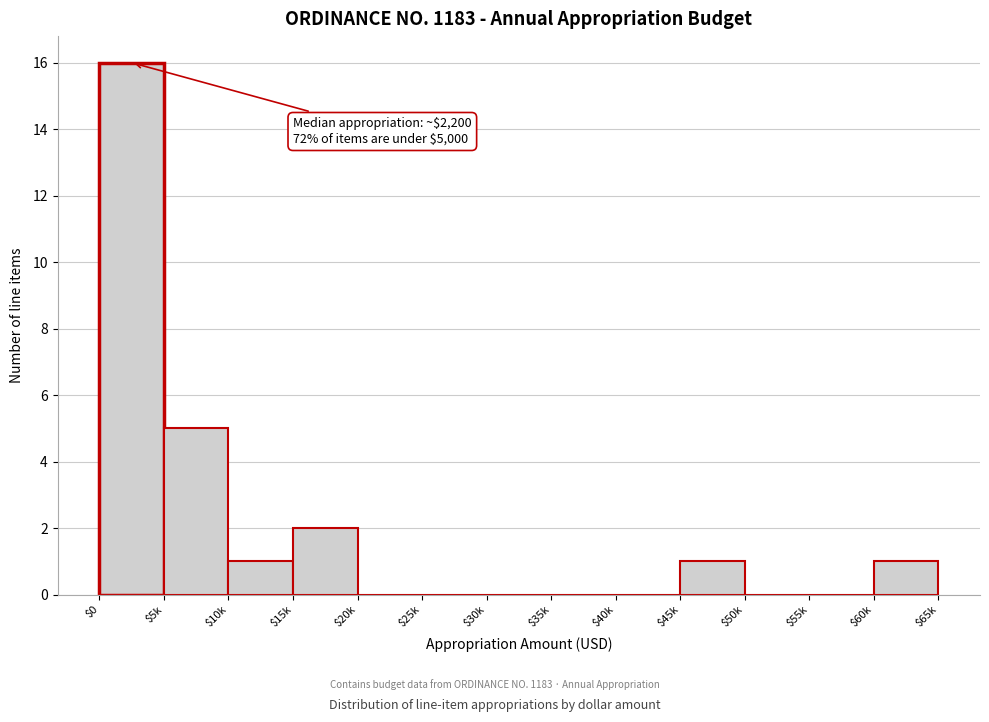

Where is the data nearest to the value 8?

$5k